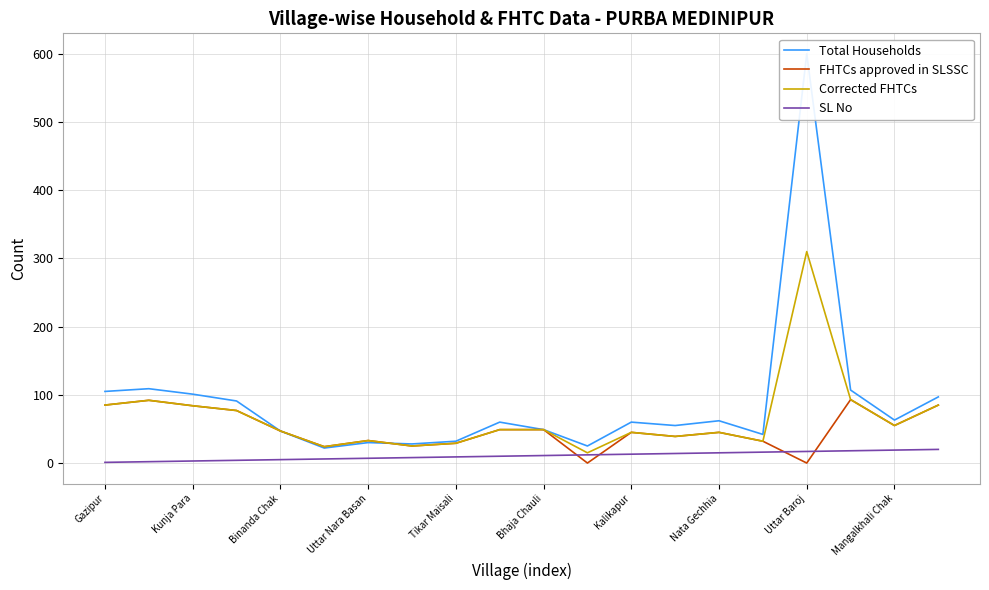

Is it true that SL No equals 5 at Binanda Chak?

True